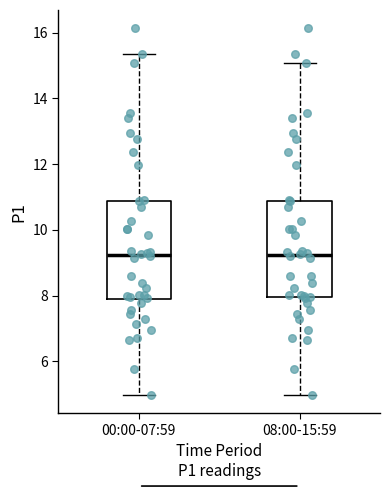

Reading left to right, read every box against the y-axis: the position of its median line, the range the box covers, and the ends of its whiskers. The values are not printed on the chart, so give them approximately, as read against the axis.

00:00-07:59: median 9.2, box 7.8 to 10.8, whiskers 5.0 to 15.4
08:00-15:59: median 9.2, box 8.0 to 10.8, whiskers 5.0 to 15.0